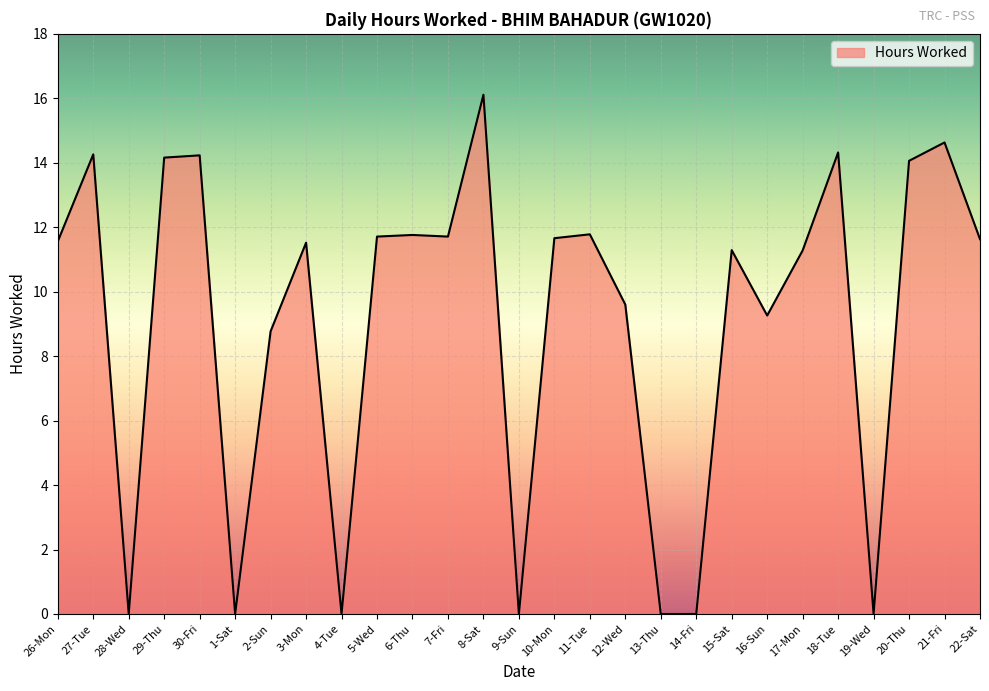

Between 8-Sat and 19-Wed, which is larger?

8-Sat